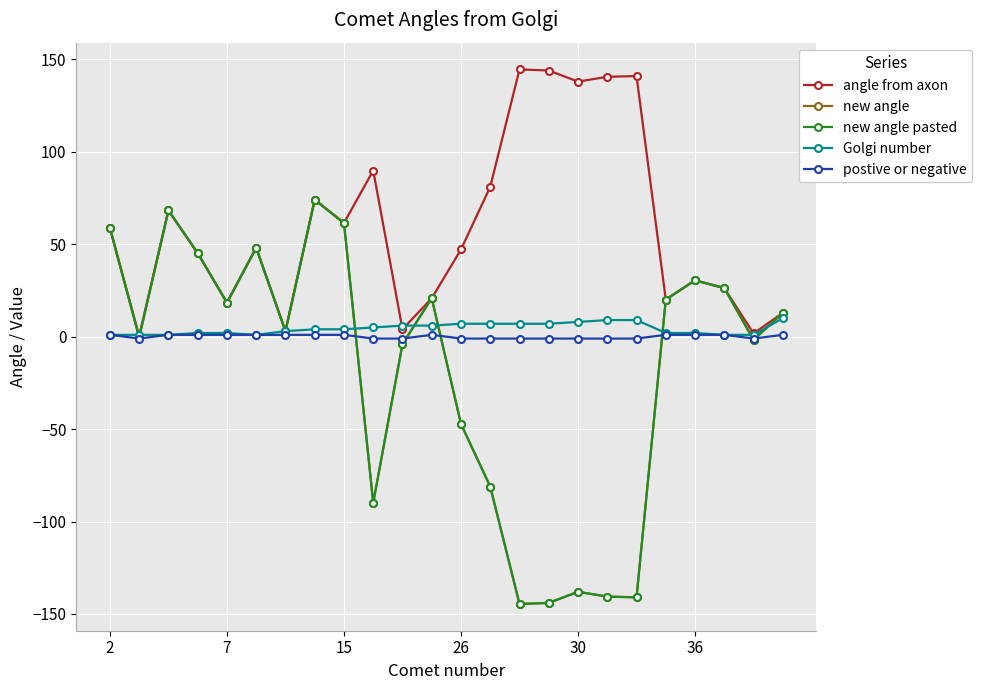

Is this an area chart (filled region under the line)?

No